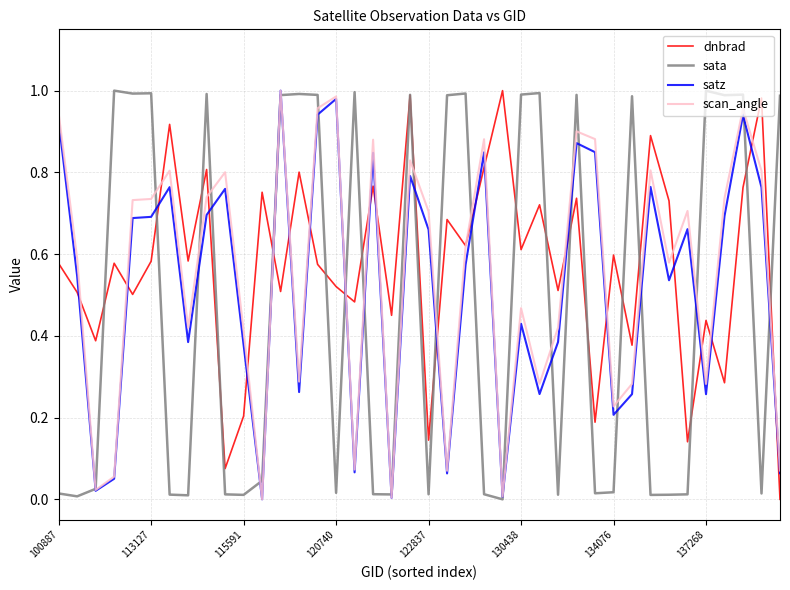

How many intersections are there between dnbrad and satz?

22